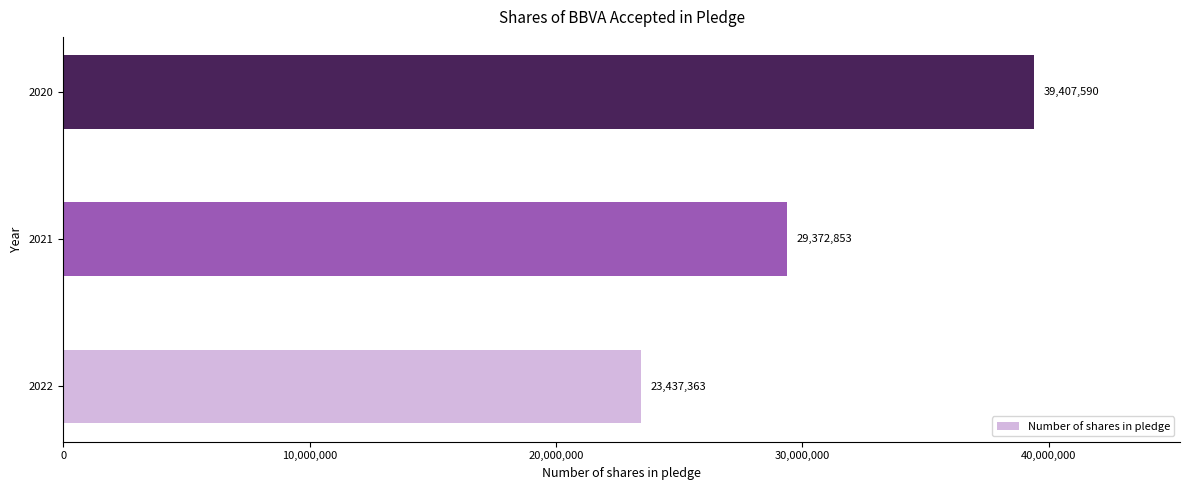

The value at 2021 is 29372853. True or false?

True